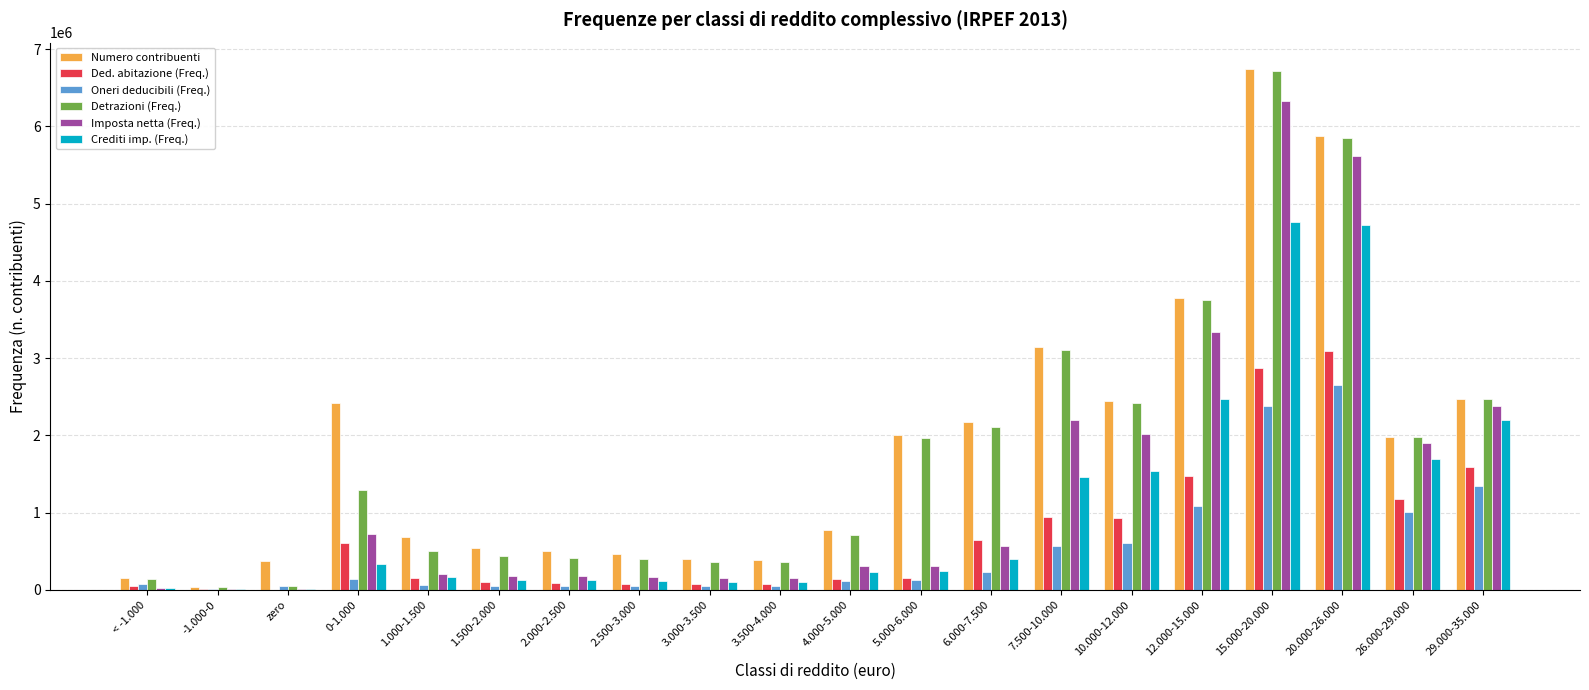

What is the maximum value for Numero contribuenti?

6745543